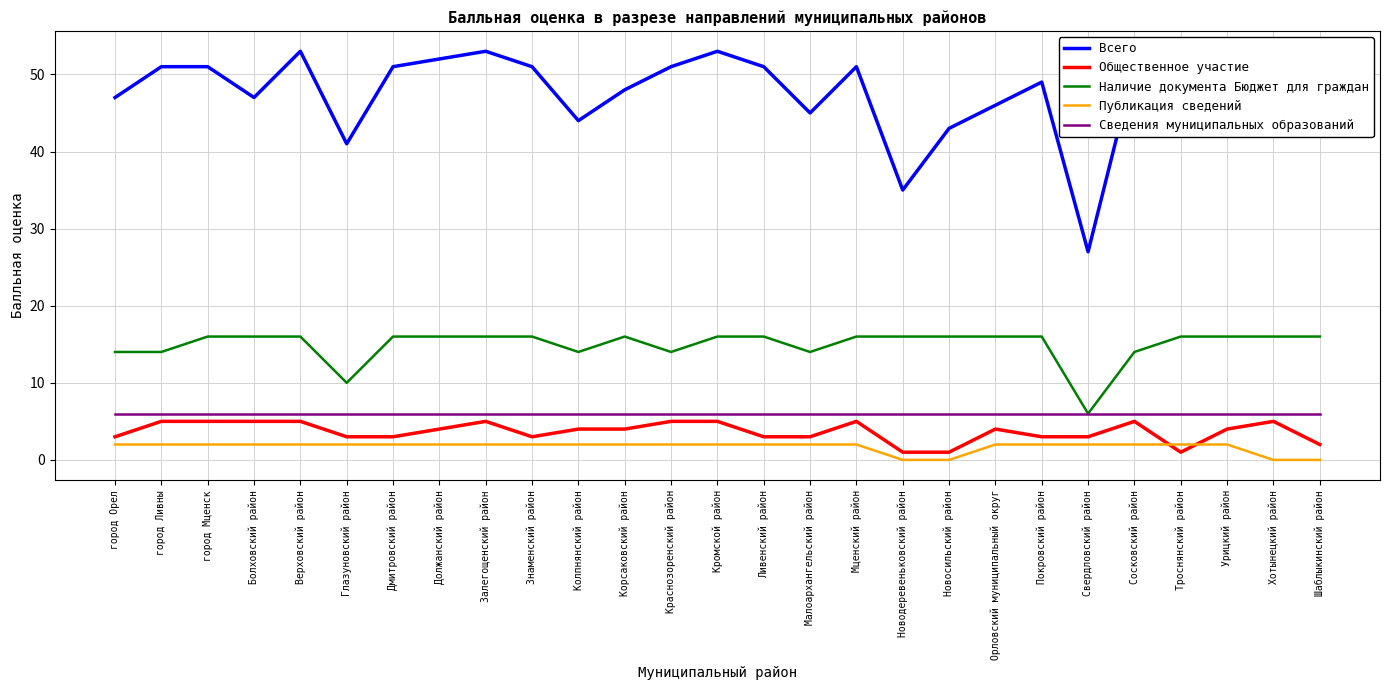

How many values in the Наличие документа Бюджет для граждан series are below 16?

8